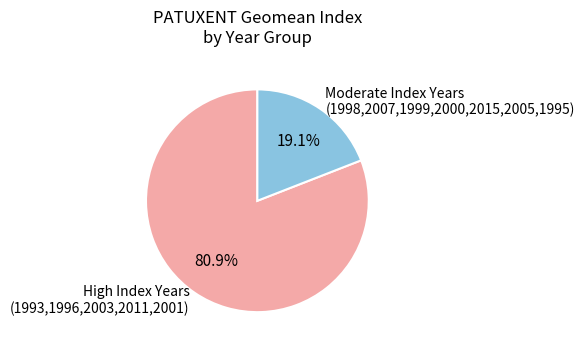

Between Moderate Index Years (1998,2007,1999,2000,2015,2005,1995) and High Index Years (1993,1996,2003,2011,2001), which is larger?

High Index Years (1993,1996,2003,2011,2001)